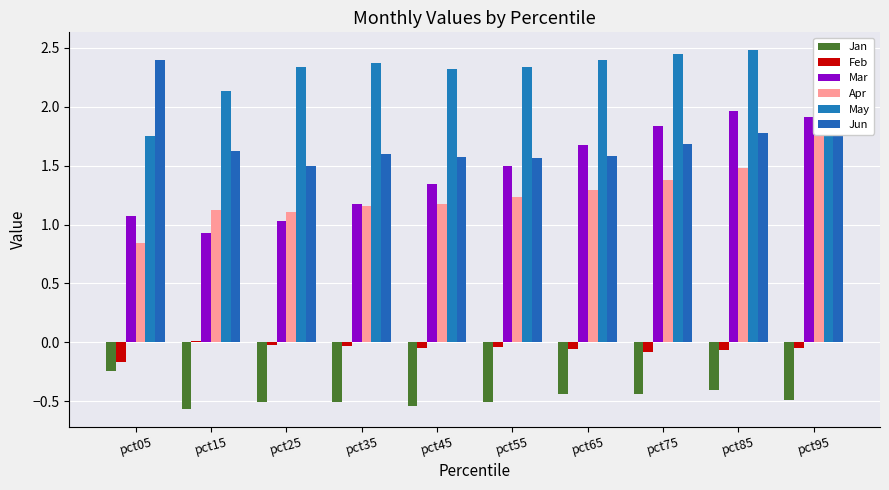

What is the difference between the maximum and second lowest values in the May series?

0.5